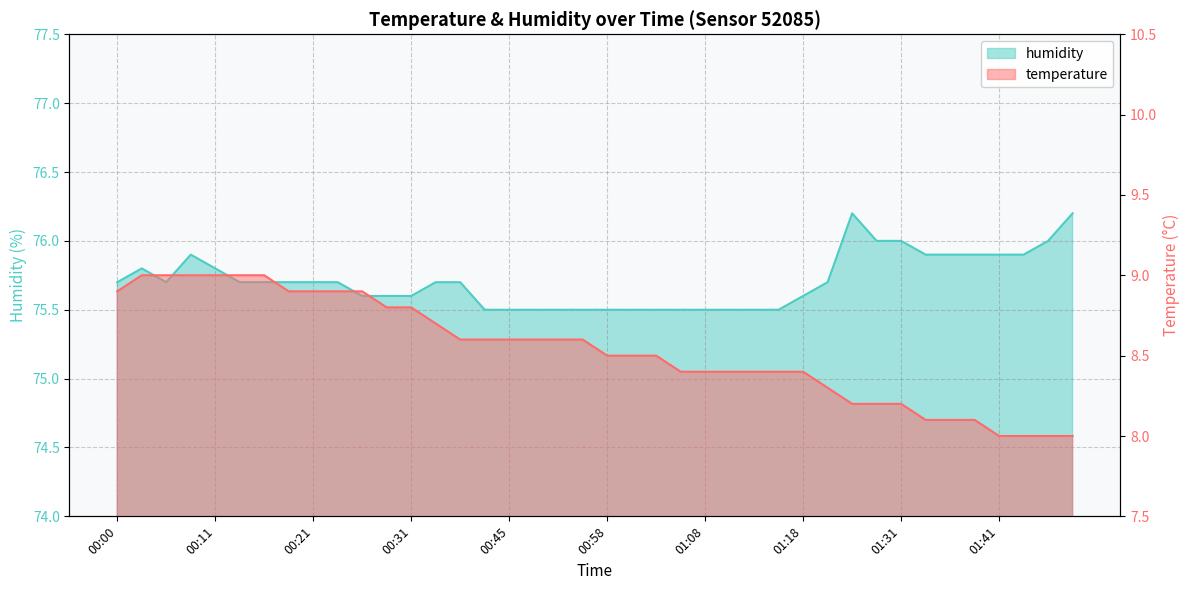

True or false: temperature and humidity cross at least once.

False